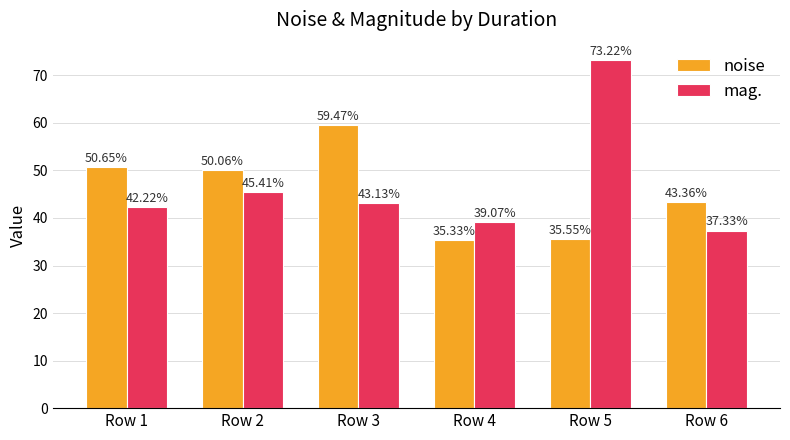

Which series has the largest range (max minus min)?

mag.